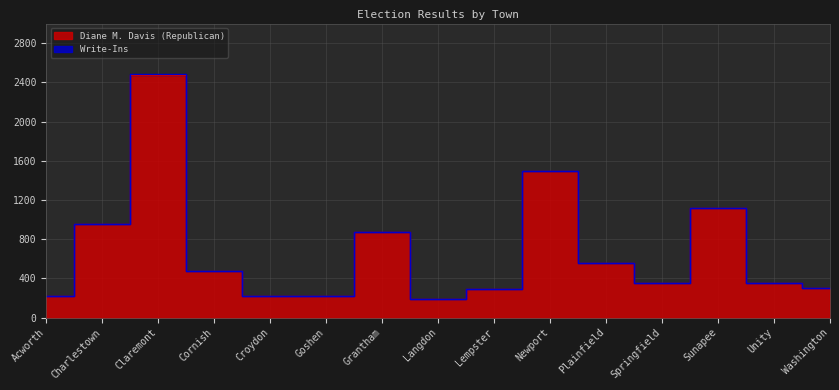

How many interior local valleys (lower than both neighbors) does the data have?

3